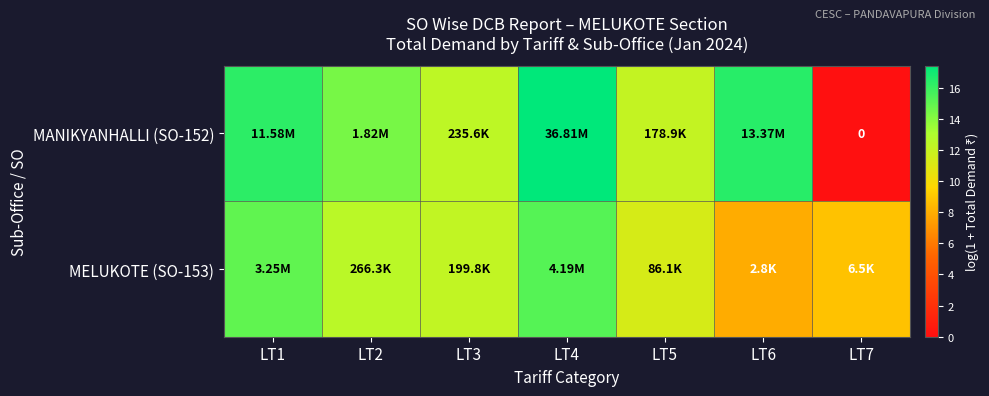

At which category is the sum across all series the highest?

LT4